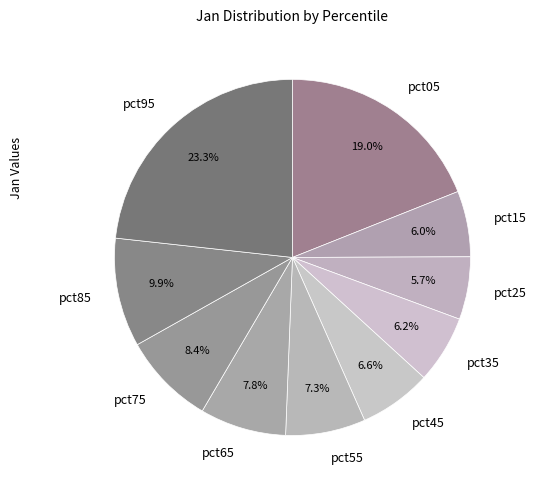

To the nearest percent, what percentage of the pie is pct95?

23%